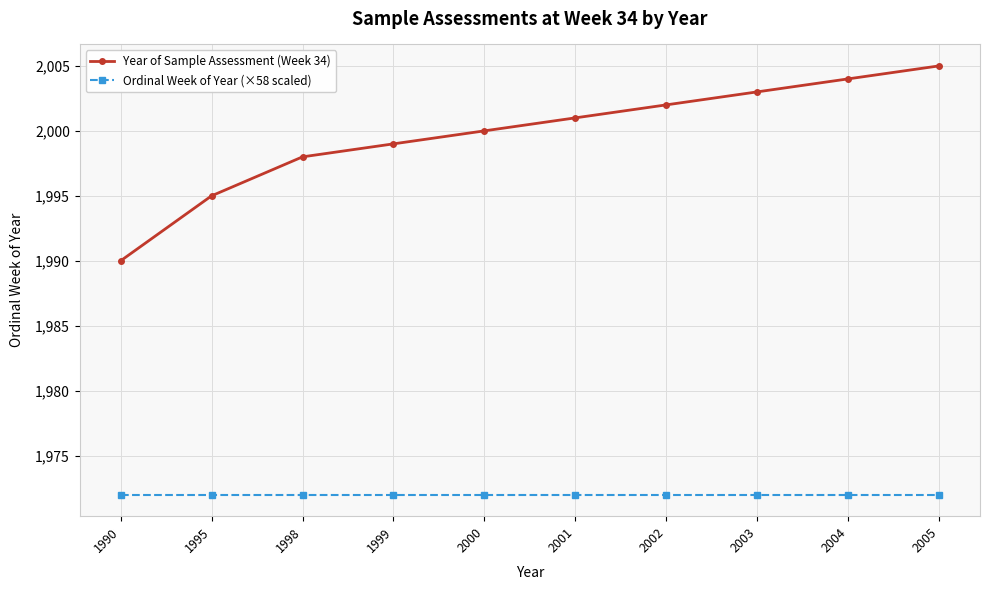

Reading right to left, transcribe all the data shown in this chart.

Year of Sample Assessment (Week 34): 2005	2004	2003	2002	2001	2000	1999	1998	1995	1990
Ordinal Week of Year (×58 scaled): 1972	1972	1972	1972	1972	1972	1972	1972	1972	1972